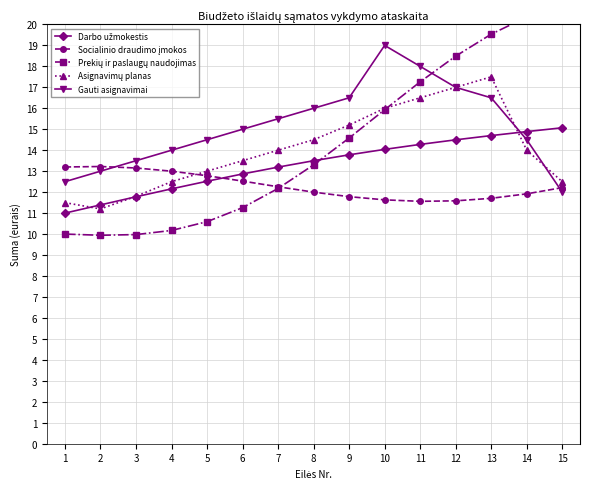

Is it true that Prekių ir paslaugų naudojimas equals 26.7 at 11?

False